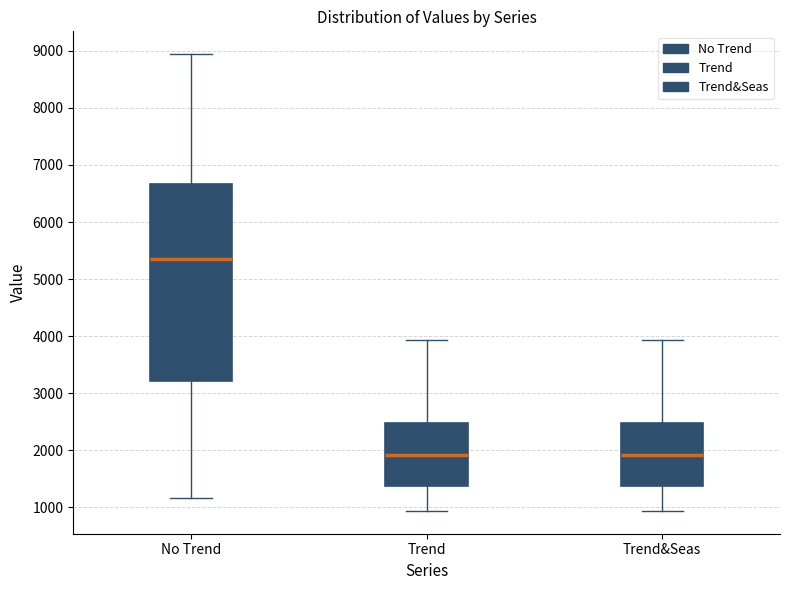

Reading left to right, read every box against the y-axis: the position of its median line, the range the box covers, and the ends of its whiskers. The values are not printed on the chart, so give them approximately, as read against the axis.

No Trend: median 5400, box 3200 to 6700, whiskers 1200 to 8900
Trend: median 1900, box 1400 to 2500, whiskers 900 to 3900
Trend&Seas: median 1900, box 1400 to 2500, whiskers 900 to 3900